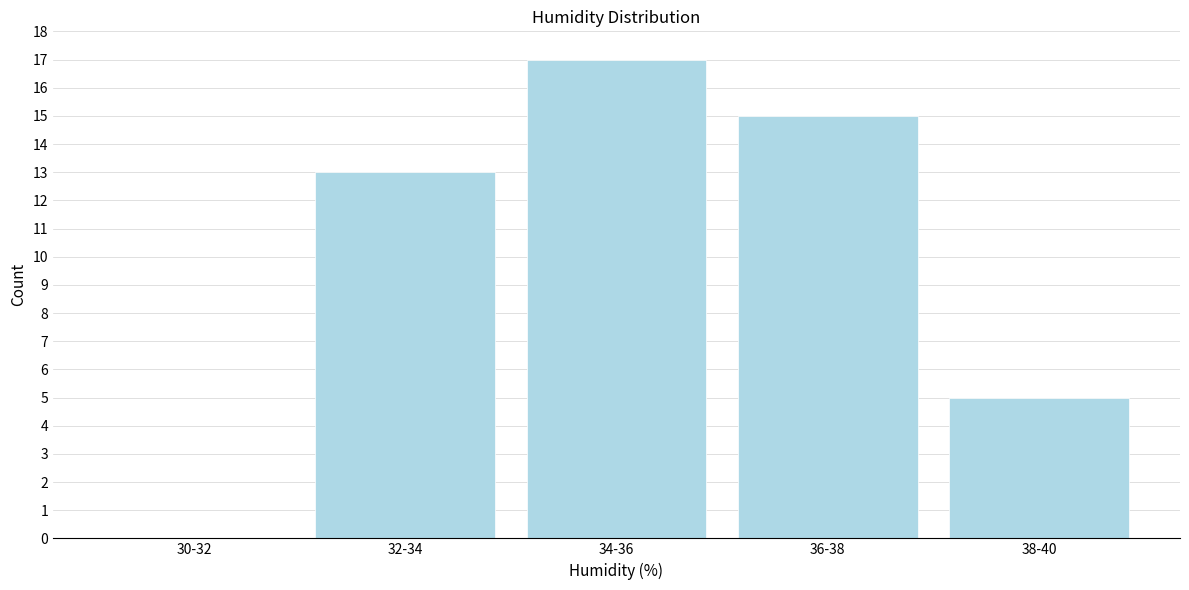

Reading left to right, what are all the values shown in this chart?

30-32=0	32-34=13	34-36=17	36-38=15	38-40=5